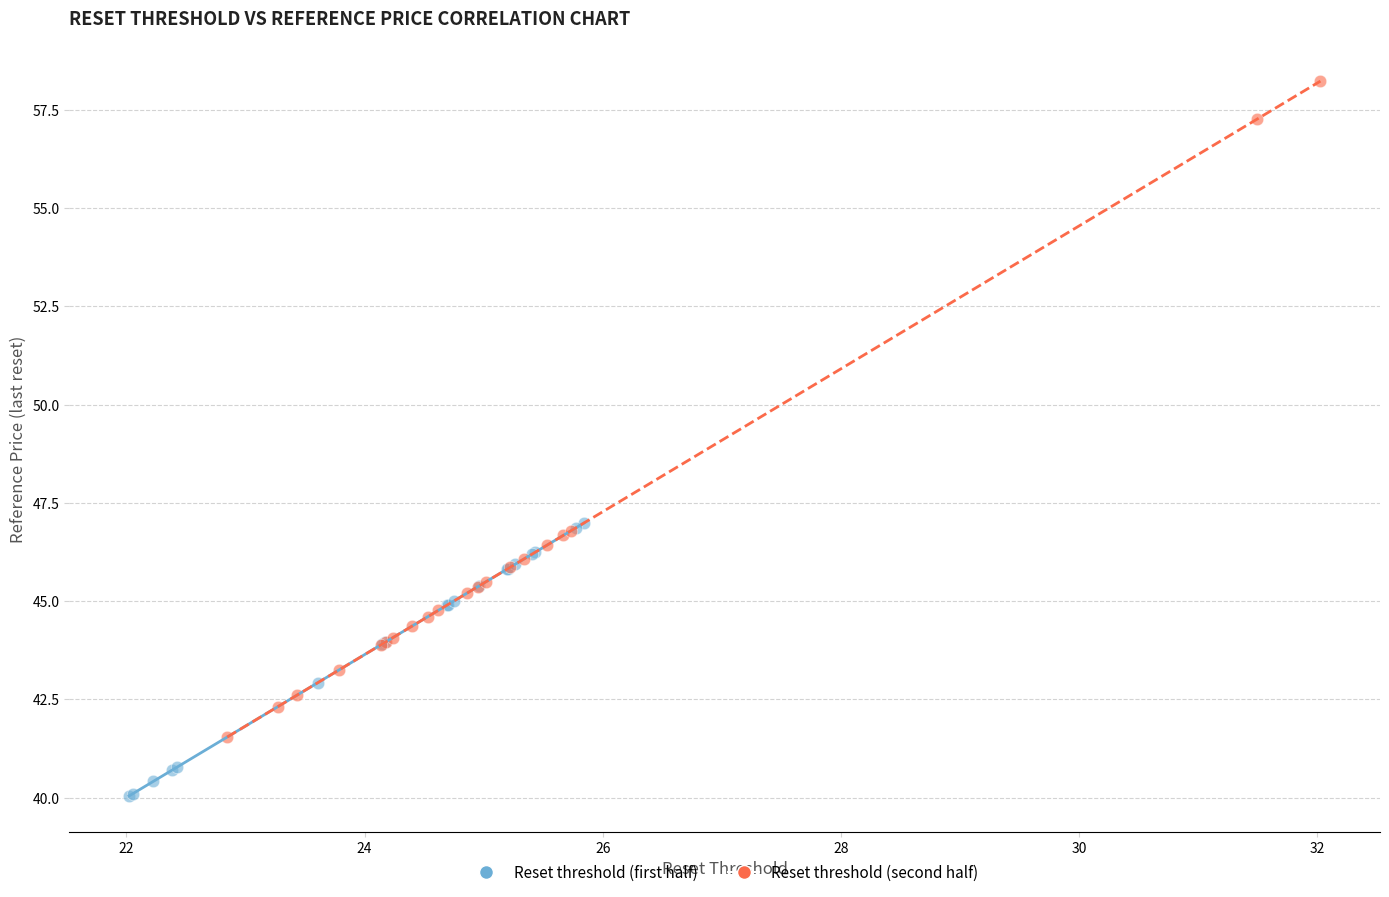

Which series reaches the maximum Y coordinate?

Reset threshold (second half)